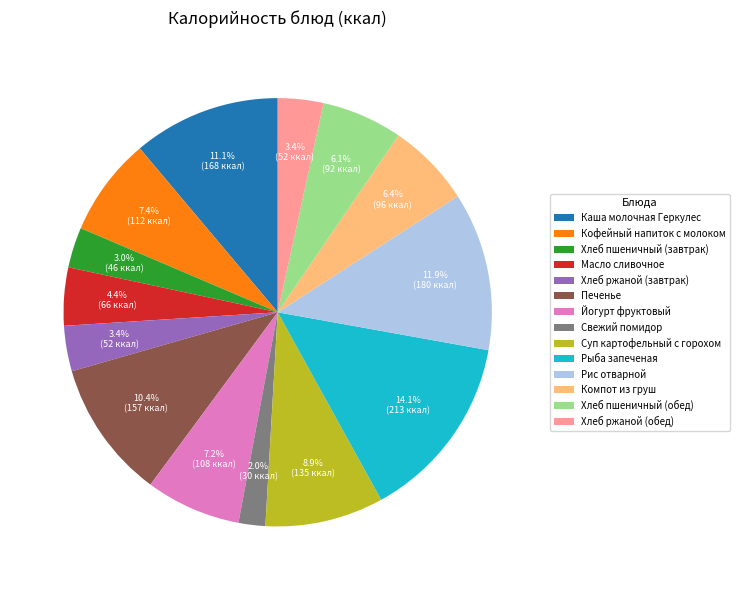

To the nearest percent, what is the combined percentage of Хлеб пшеничный (завтрак) and Печенье?

13%